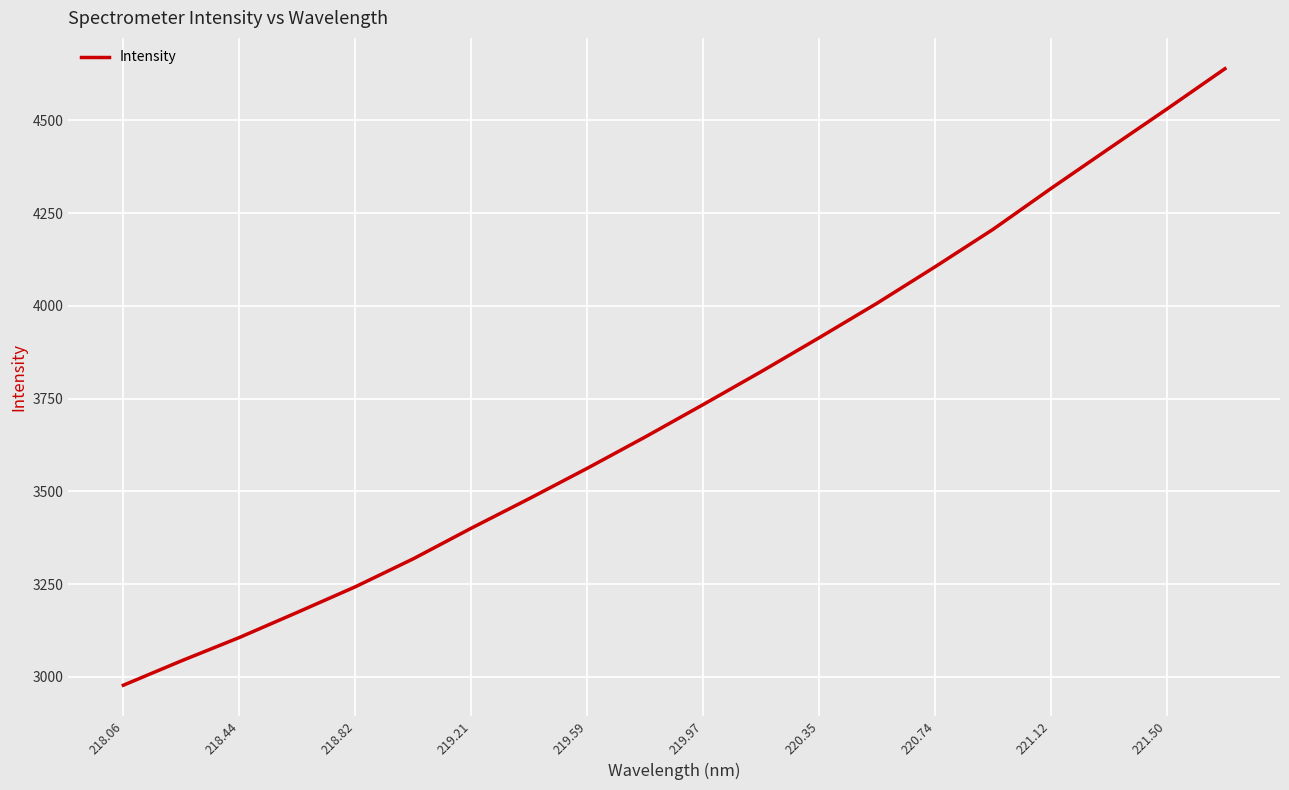

True or false: the data has more than 2 interior local peaks.

False